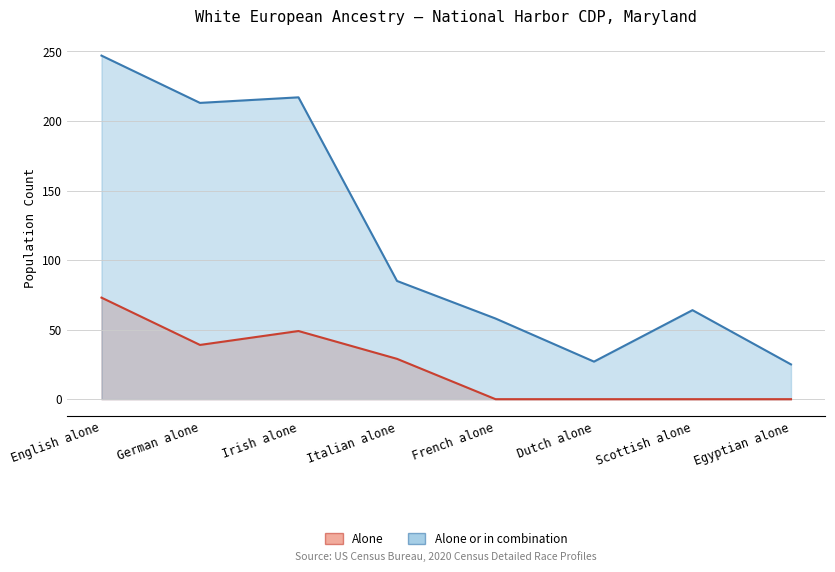

Where is Alone or in combination nearest to the value 136?

Italian alone